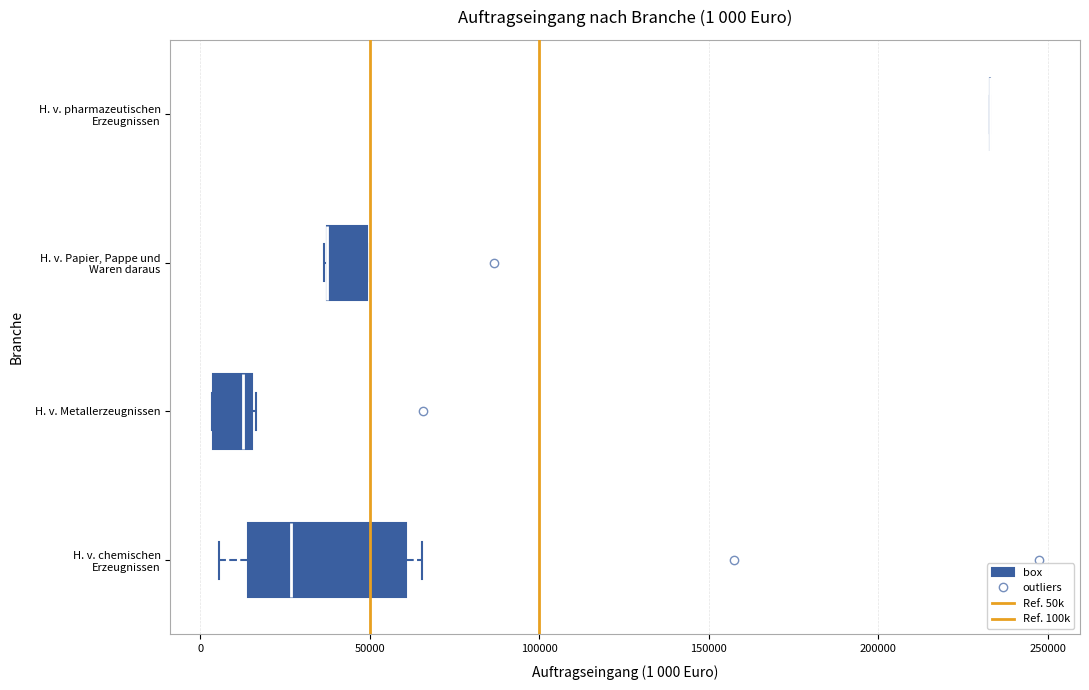

Which box is the widest, from its left edge to its right edge?

H. v. chemischen Erzeugnissen